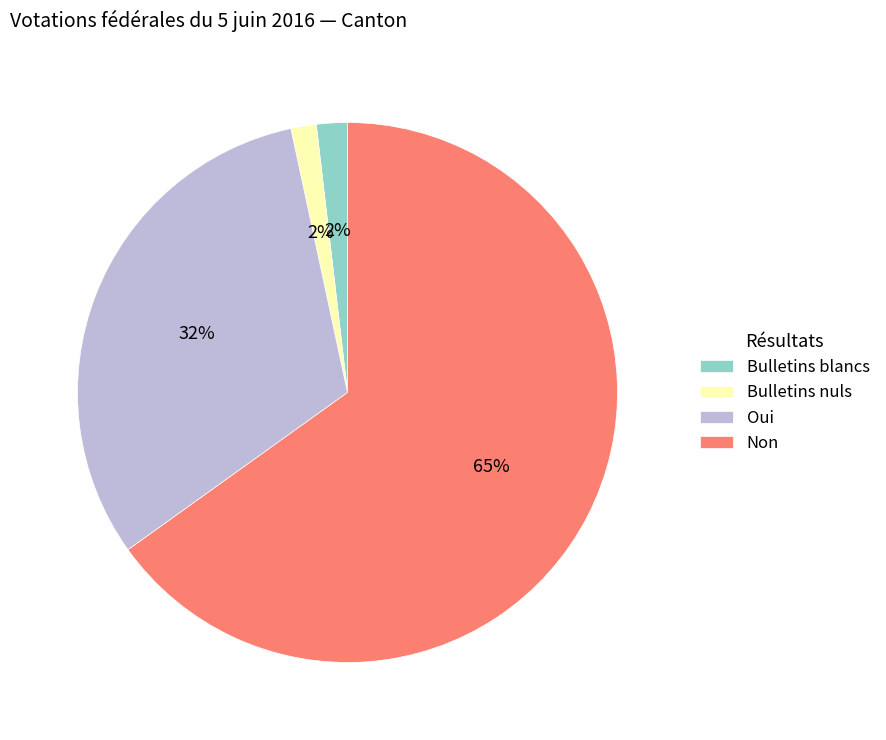

Combined, do Bulletins nuls and Oui account for over 50%?

No